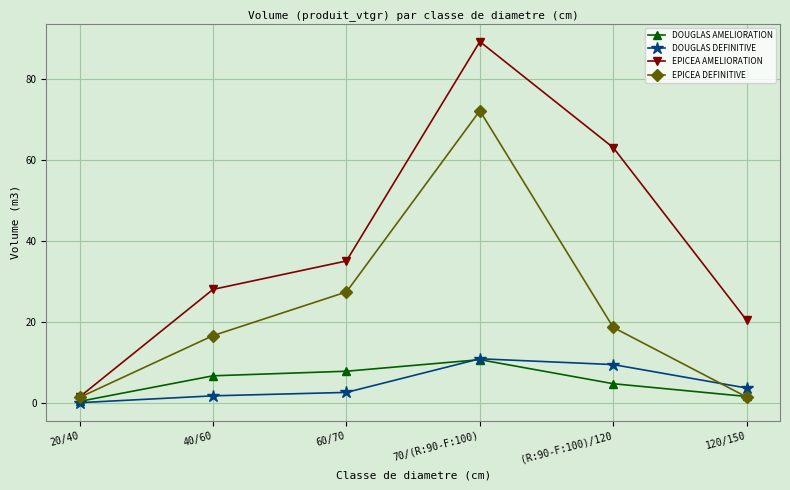

Which category has the highest value in the EPICEA DEFINITIVE series?

70/(R:90-F:100)